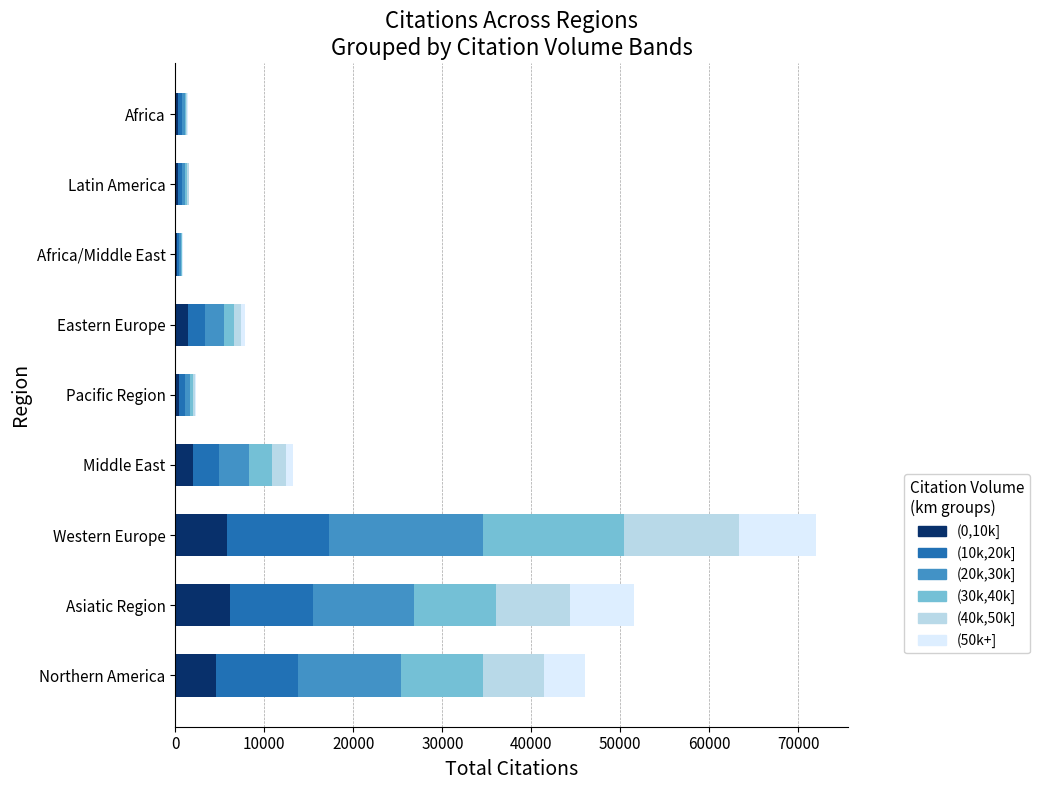

What is the highest value of the (0,10k] series?

6184.2